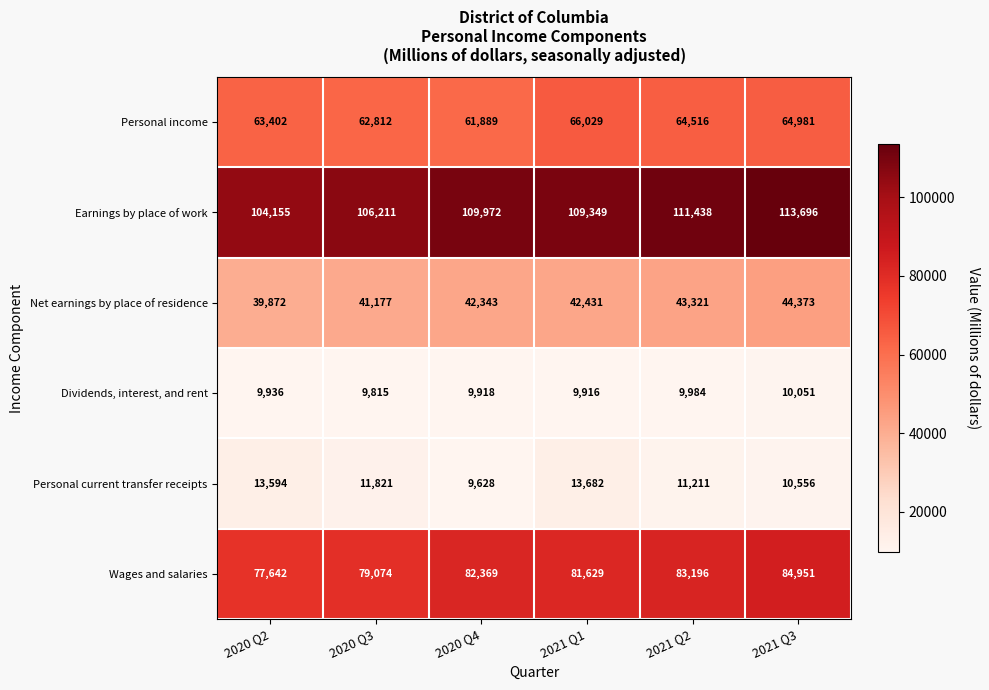

At which category is the sum across all series the highest?

2021 Q3